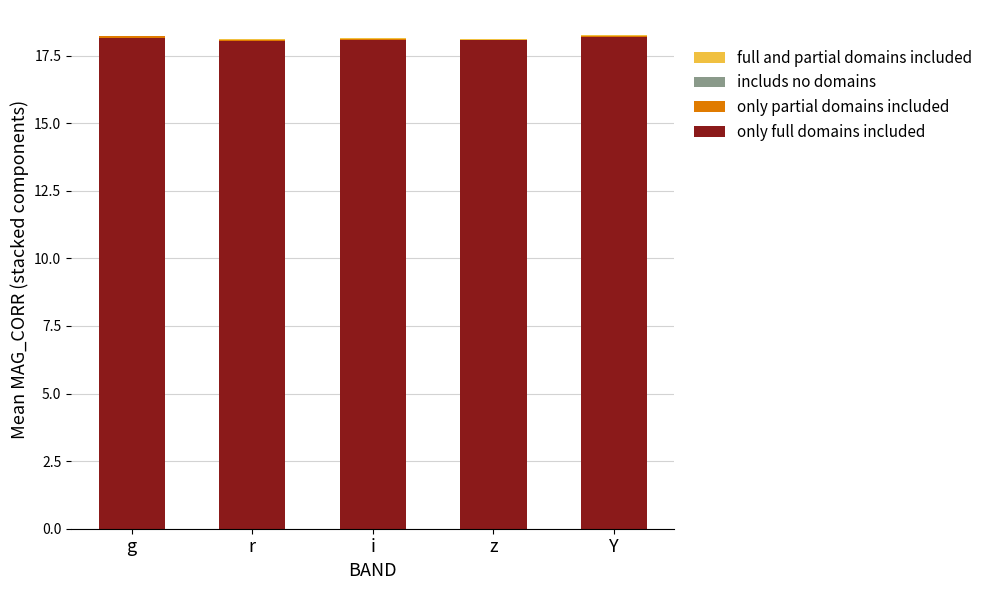

True or false: only full domains included has a value of 6.3 at i.

False